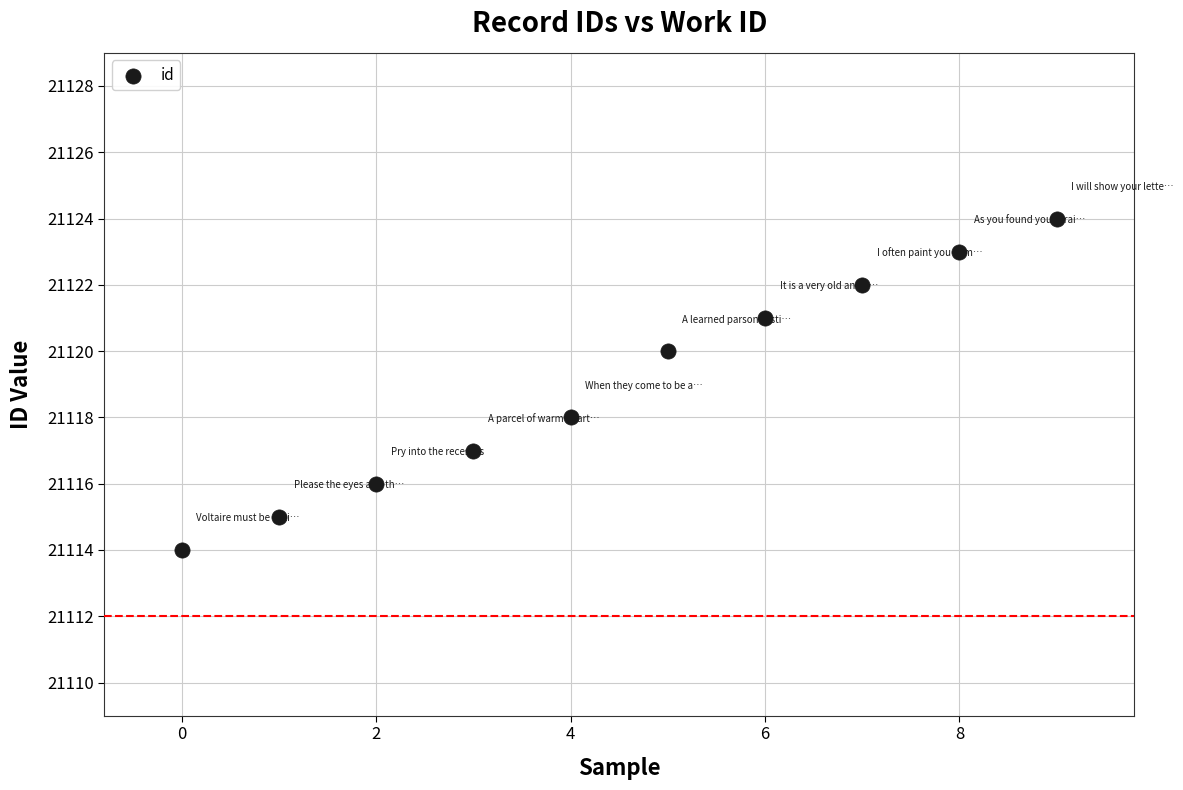

What is the range of Y values (max minus min)?

10